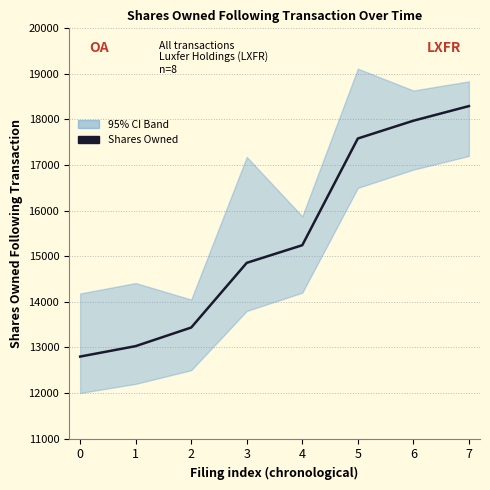

What is the approximate value at 4, to the nearest 50?

15250